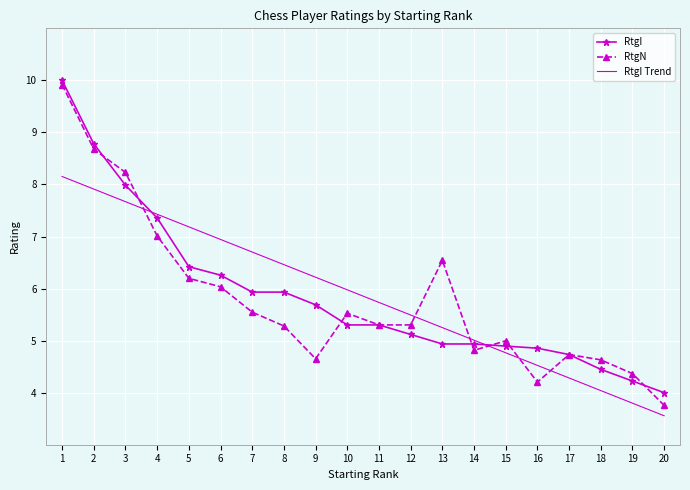

True or false: RtgI and RtgN cross at least once.

True